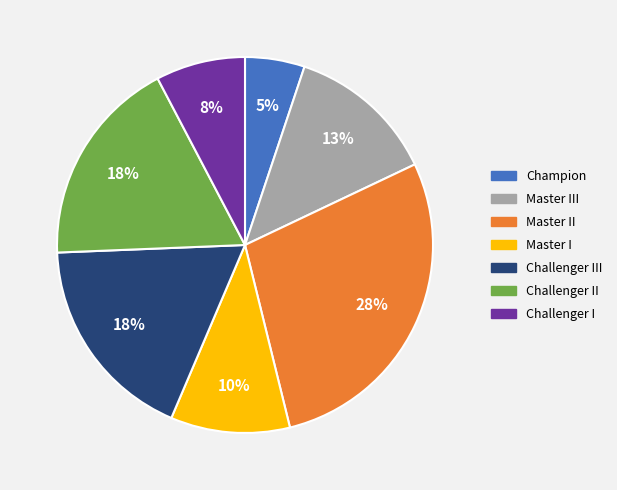

What percentage is the Master I slice, to the nearest percent?

10%